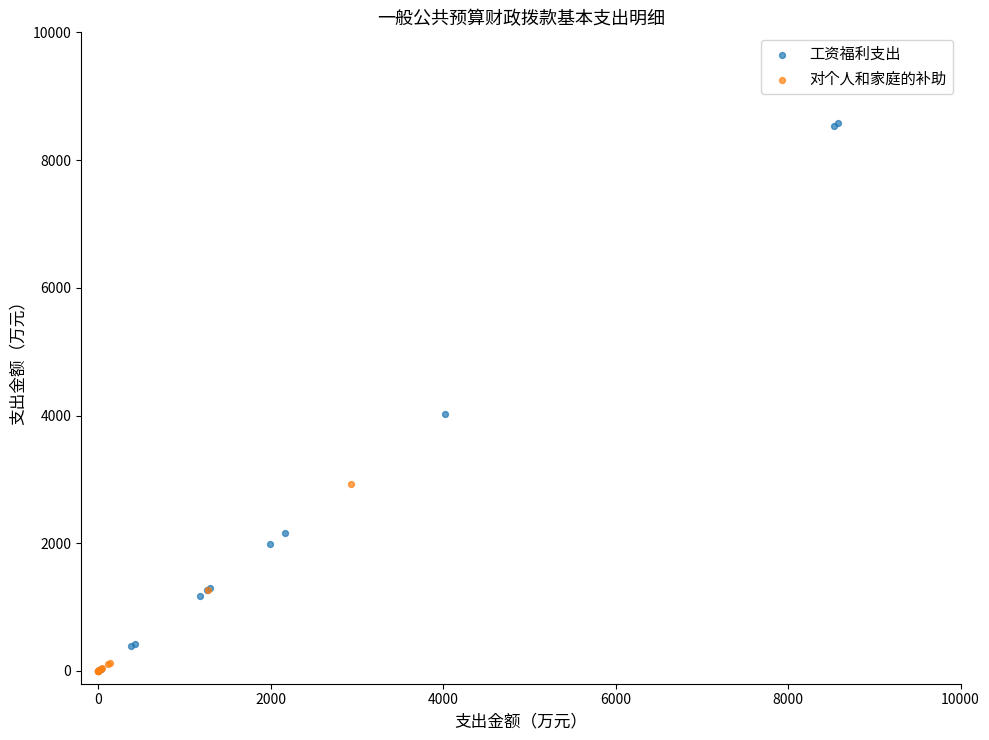

Which series has the largest Y range (max minus min)?

工资福利支出